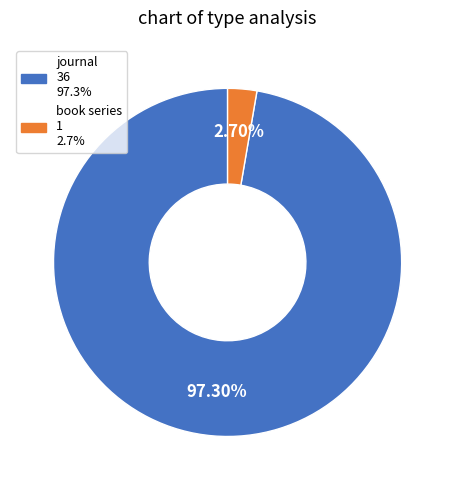

Is there any slice that represents more than half of the pie?

Yes